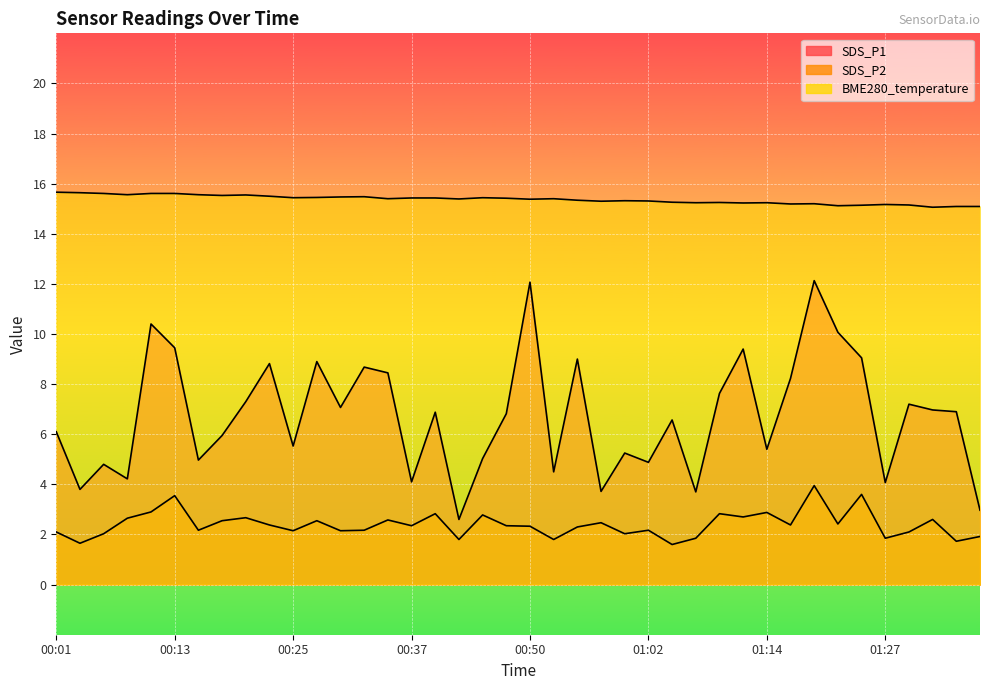

What is the difference between the second highest and minimum values in the BME280_temperature series?

0.6